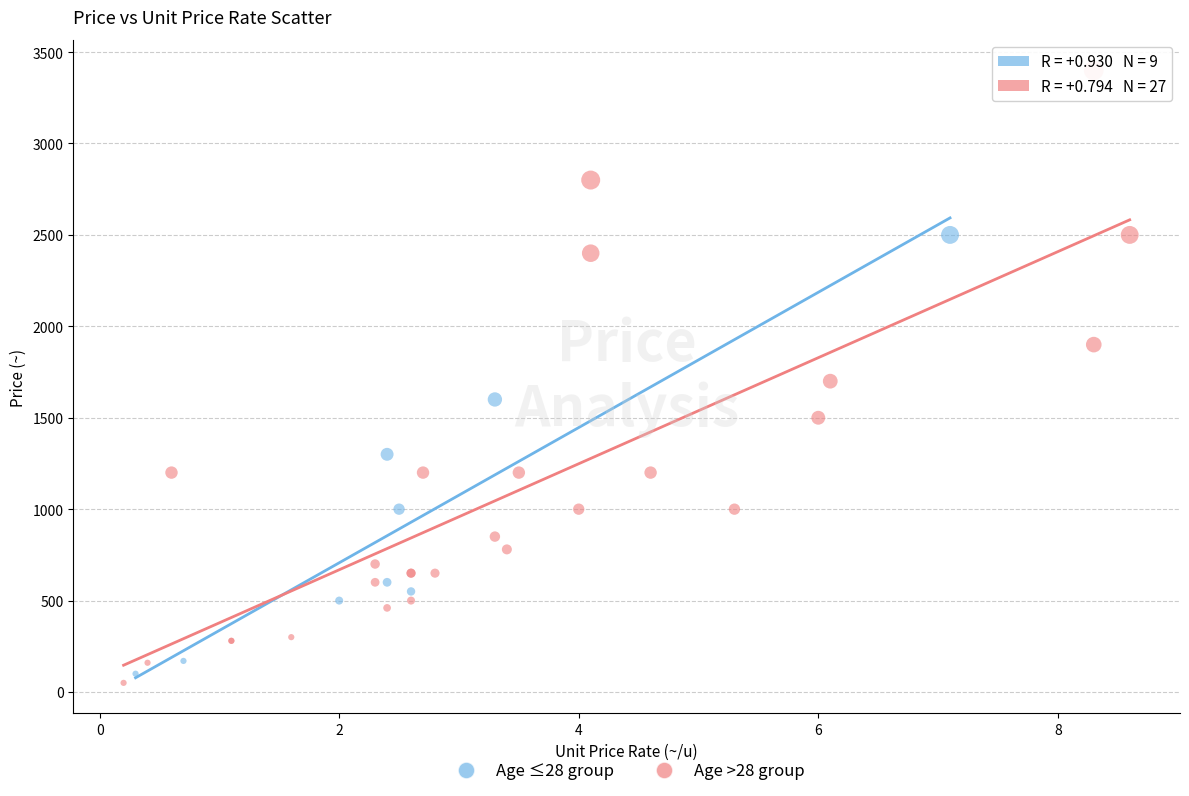

Which series has the widest spread of Y values?

Age >28 group